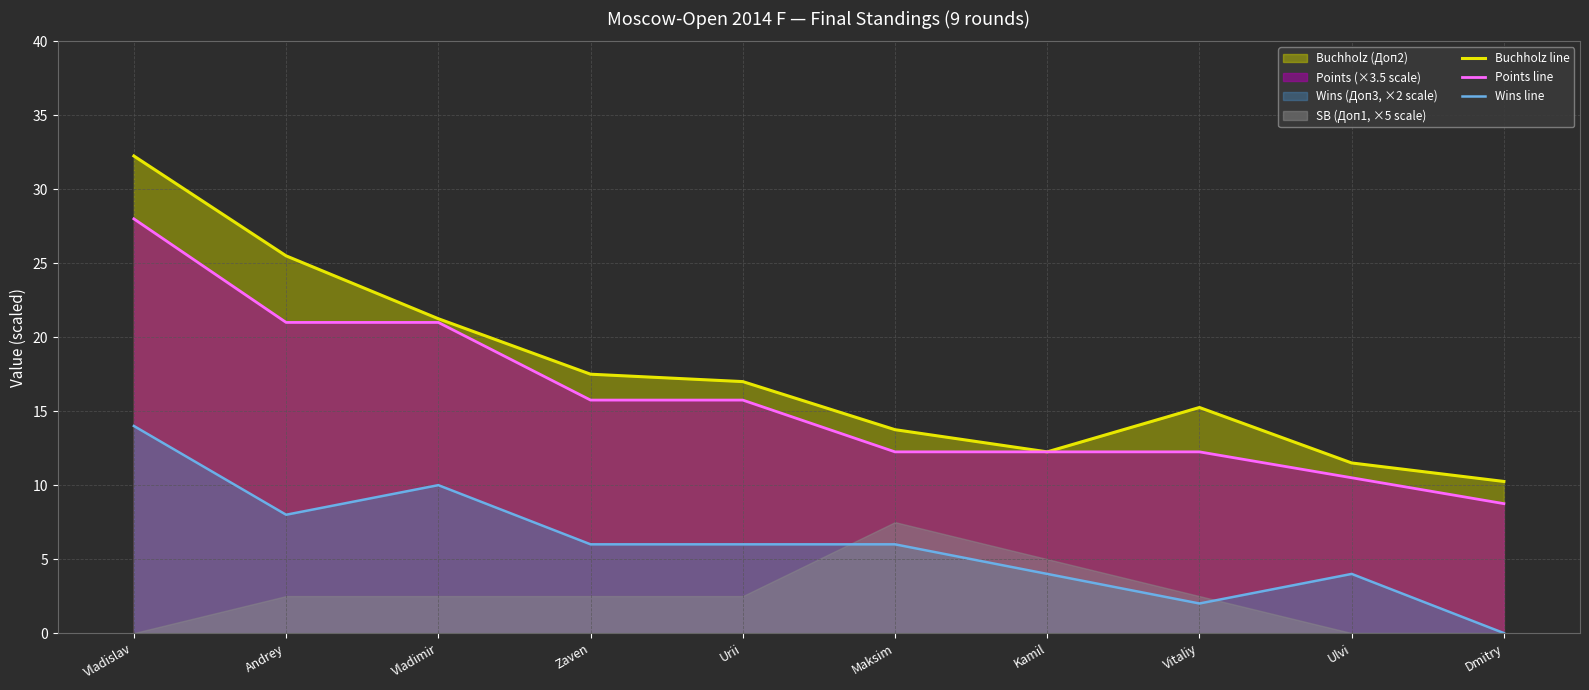

What is the sum of the Points line values at Dmitry and Vitaliy?

21.0